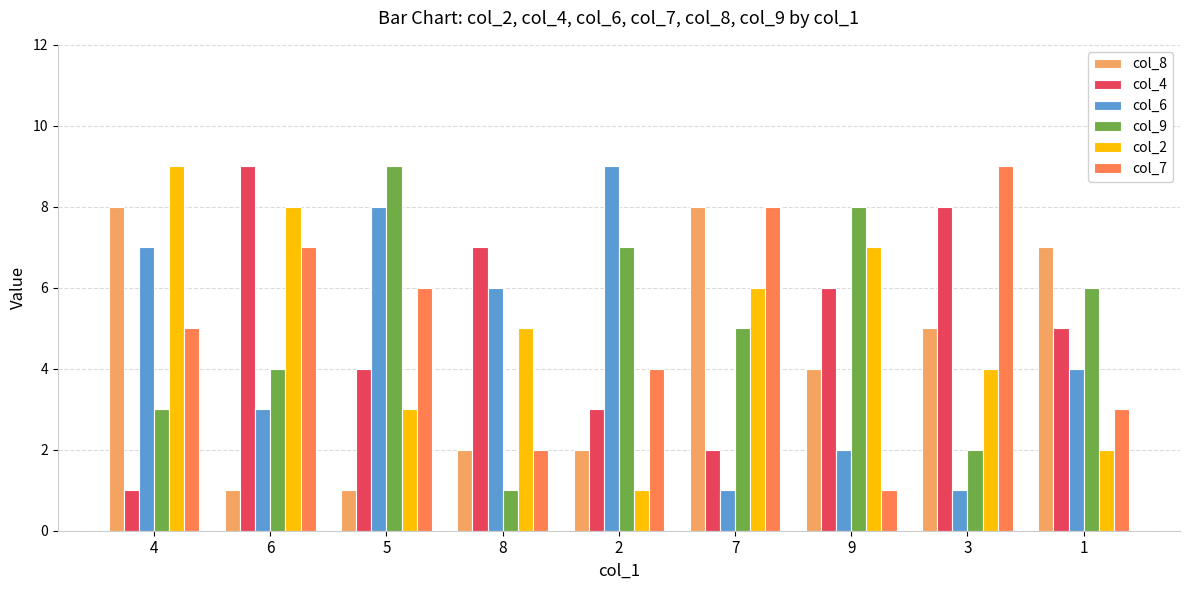

What is the difference between the maximum and minimum values in the col_6 series?

8